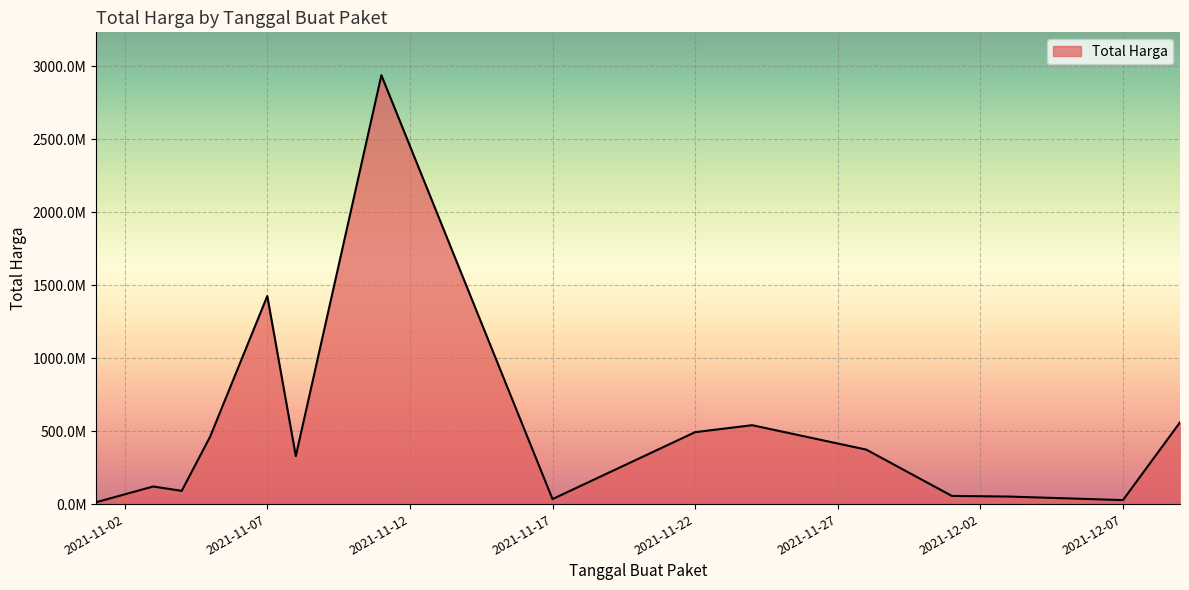

What is the label of the 5th point from the right?

2021-11-17